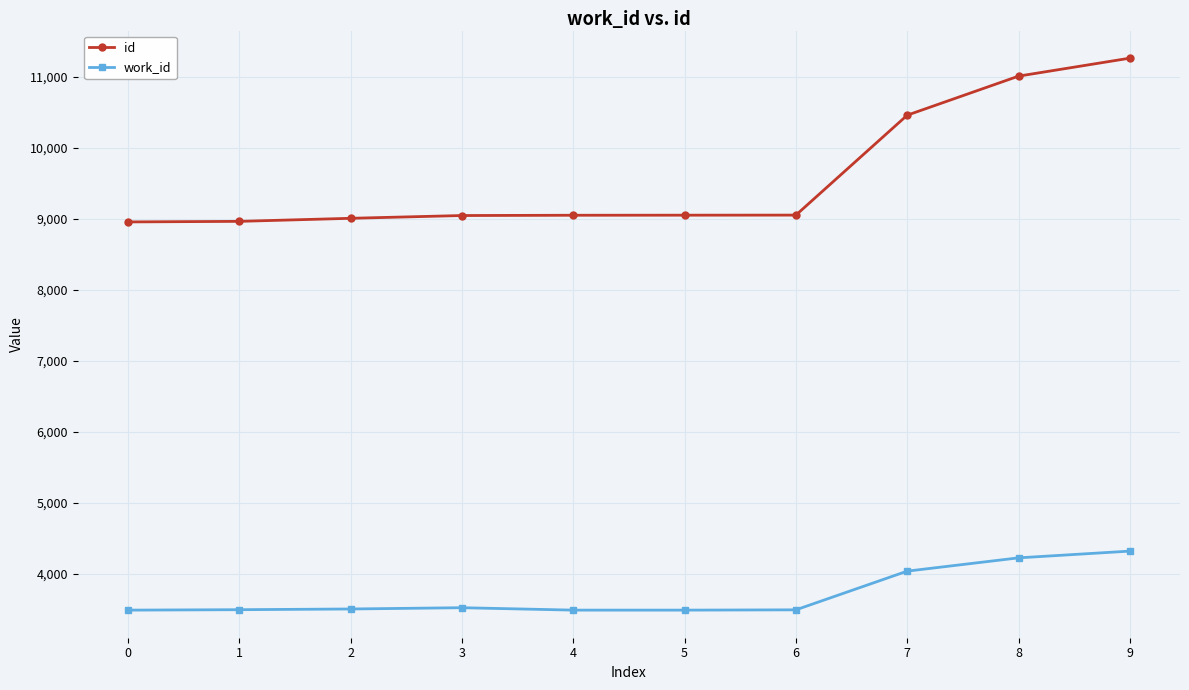

At which category is the sum across all series the highest?

9